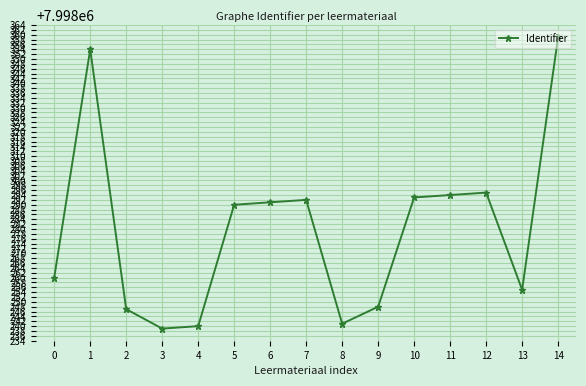

True or false: the data shows 7998292 at 7.

True